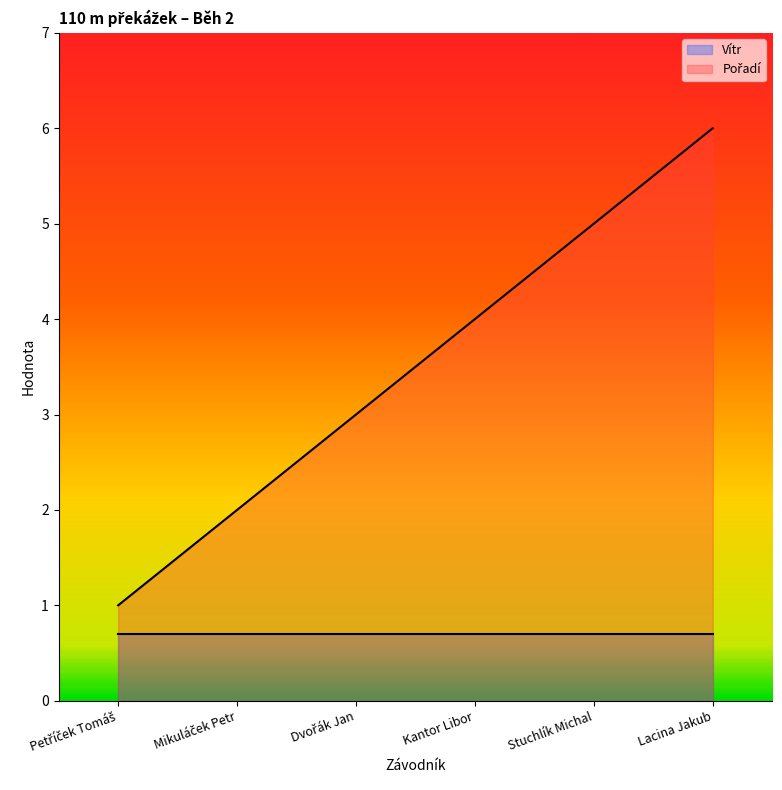

What is the ratio of the value at Stuchlík Michal to the value at Mikuláček Petr?

2.5